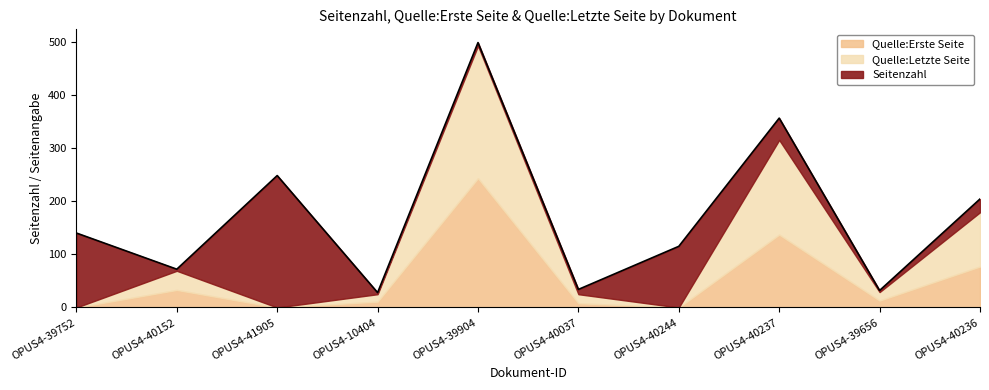

List the series in order of their peak value, lowest first.

Quelle:Erste Seite, Seitenzahl, Quelle:Letzte Seite